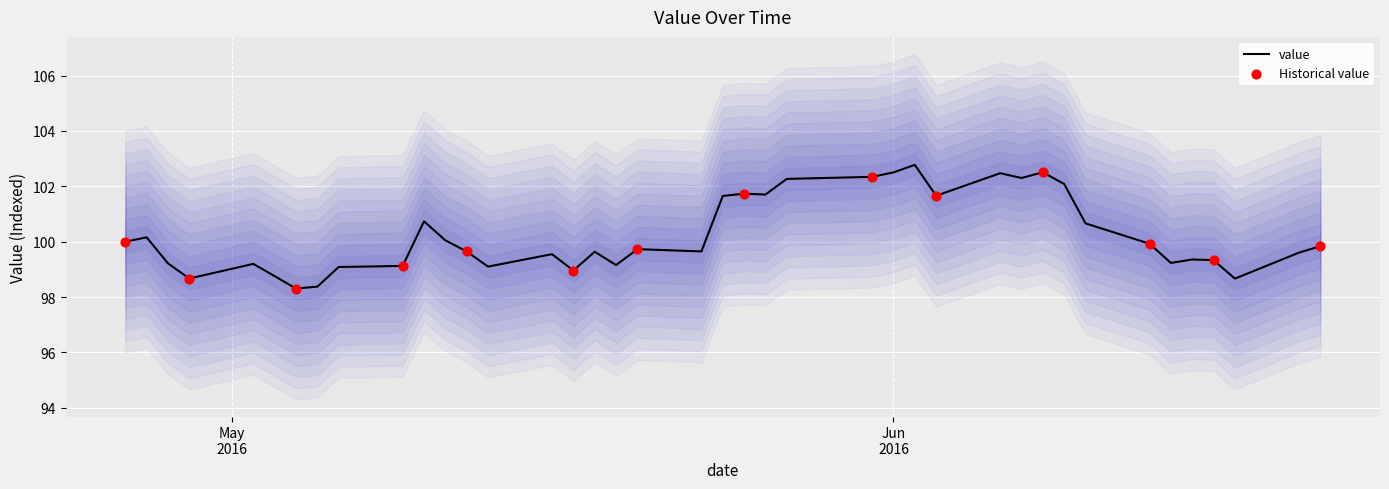

What is the ratio of the value at 2016-05-04 to the value at 2016-04-29?

1.0